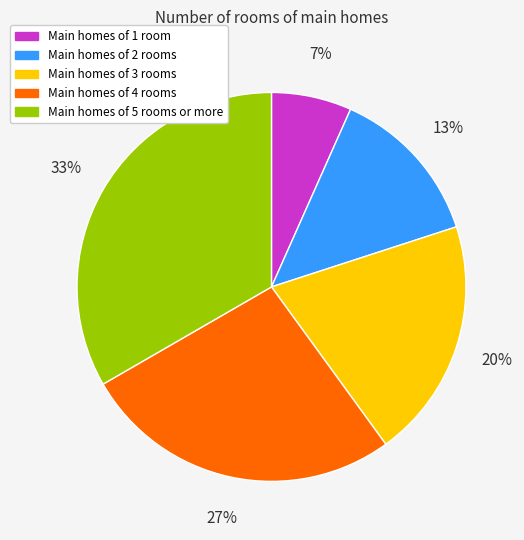

What is the smallest slice in the pie chart?

Main homes of 1 room